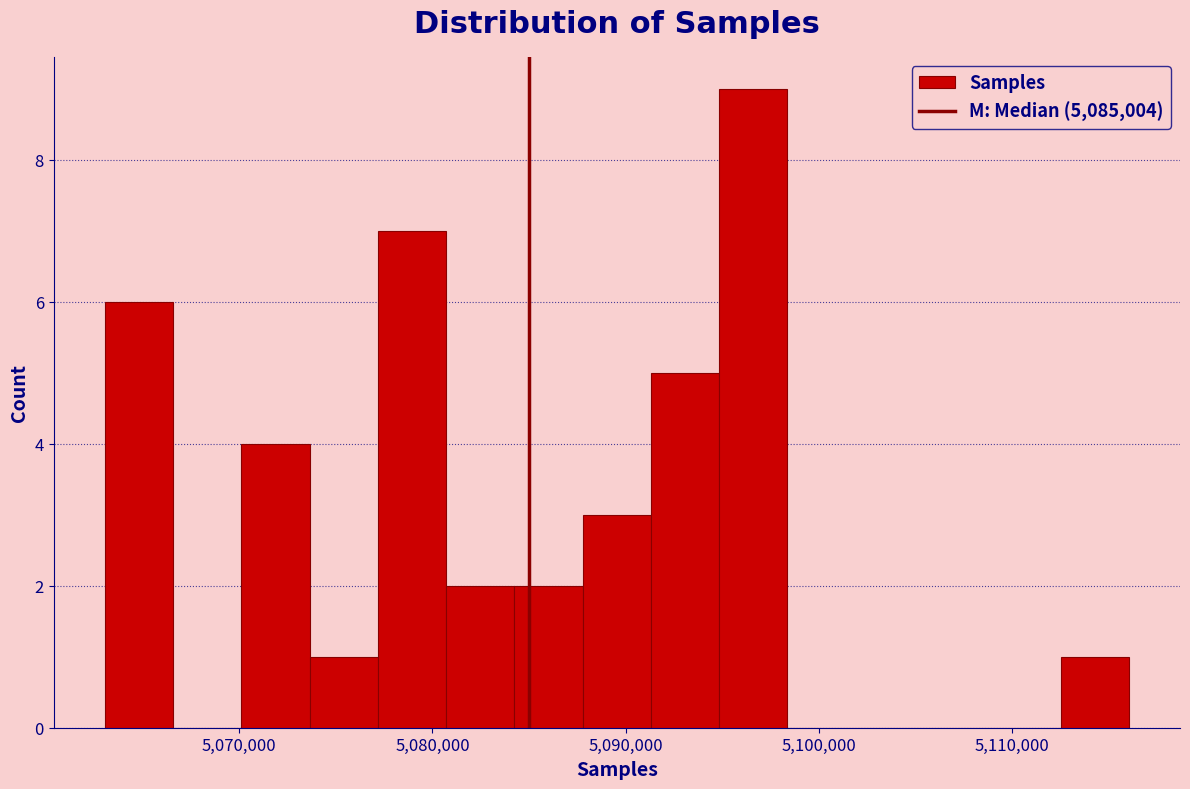

Read against the x-axis, roughly where is the centre of the tallest bar?

5097000